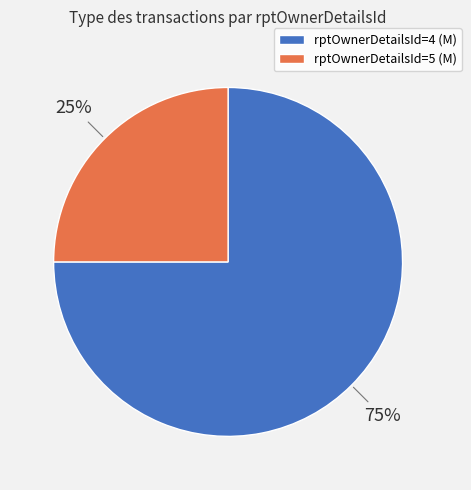

Do rptOwnerDetailsId=5 and rptOwnerDetailsId=4 together represent more than half of the pie?

Yes